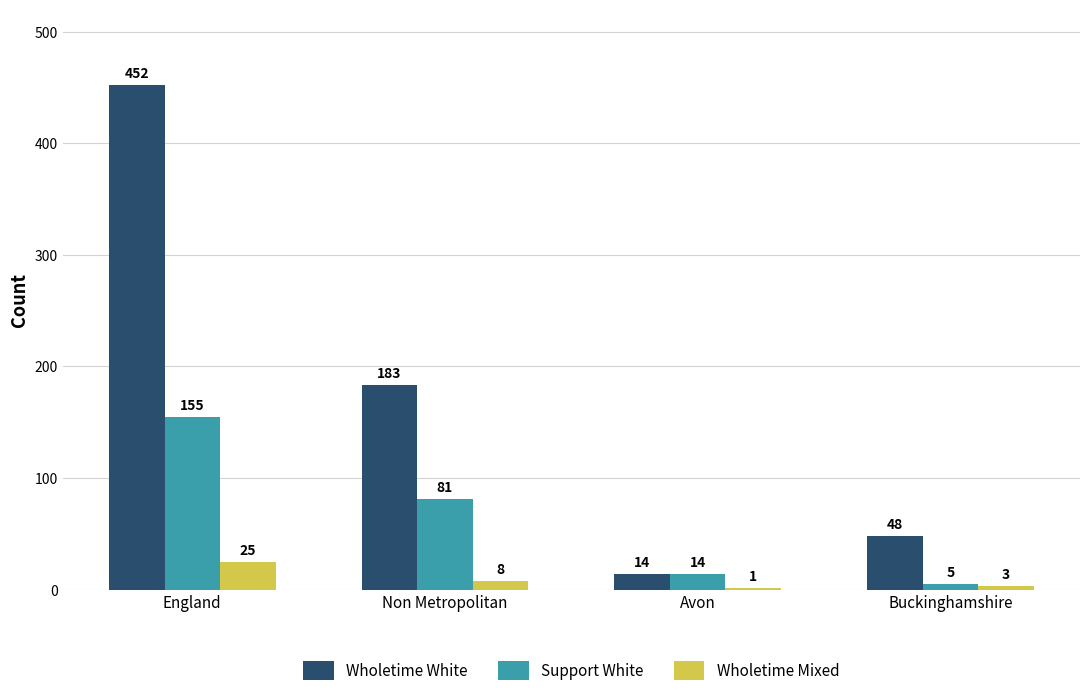

The Wholetime Mixed series shows 1 at Avon. True or false?

True